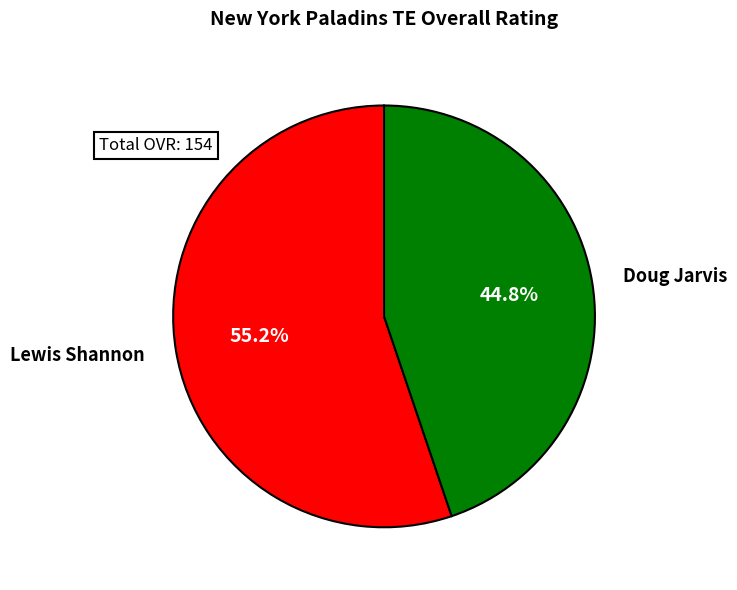

Does Lewis Shannon account for over 50% of the chart?

Yes